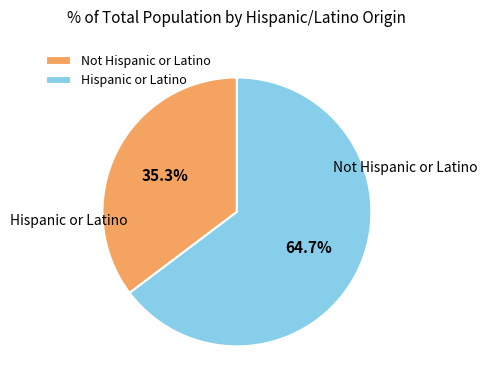

To the nearest percent, what is the difference between the largest and smallest slice percentages?

29%